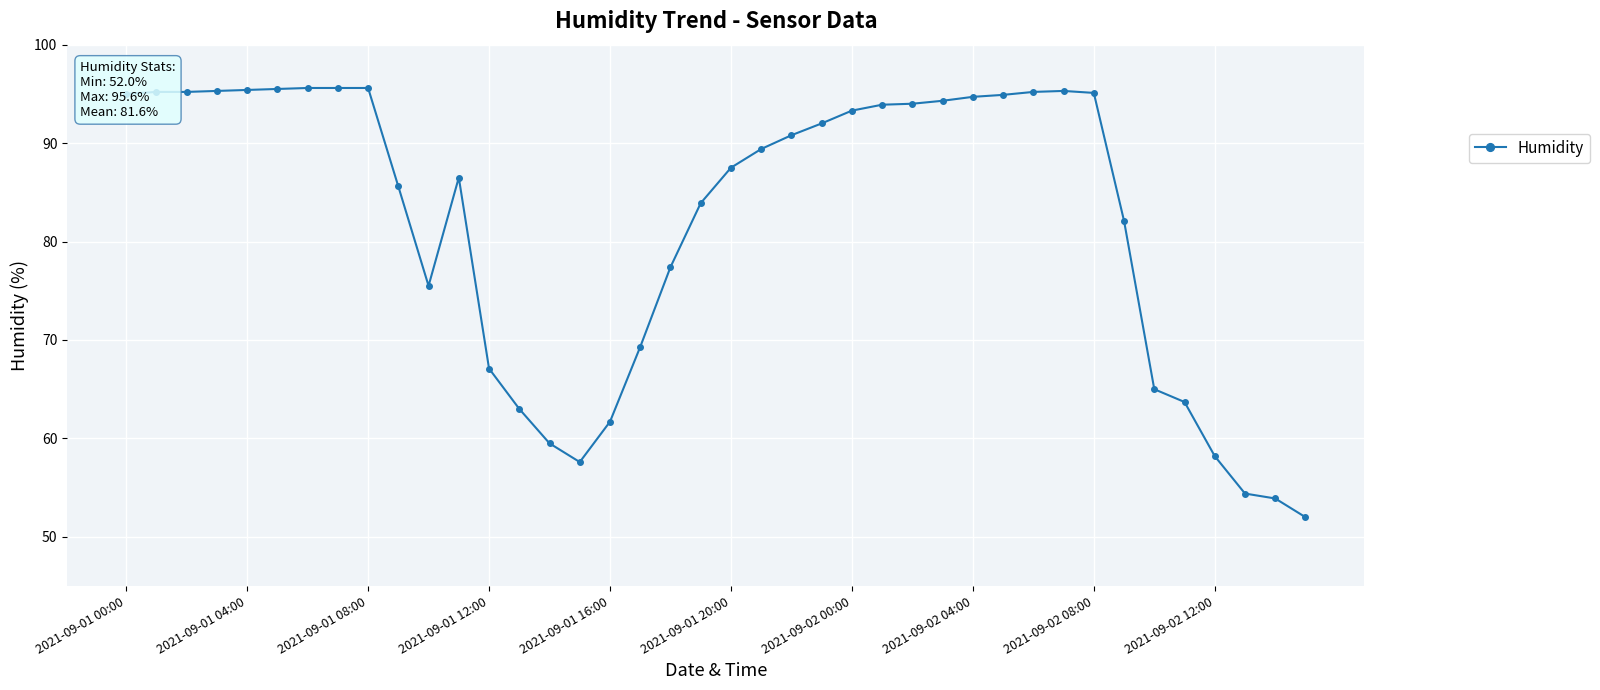

What is the greatest value displayed?

95.6